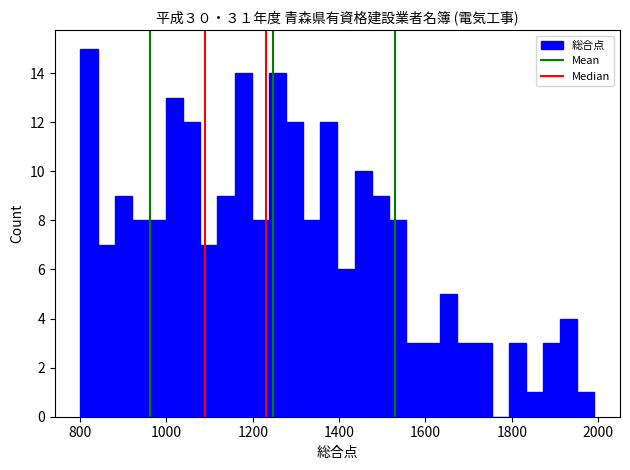

Around what value on the x-axis is the tallest bar? Give the approximate position of its centre, as read against the axis.

820